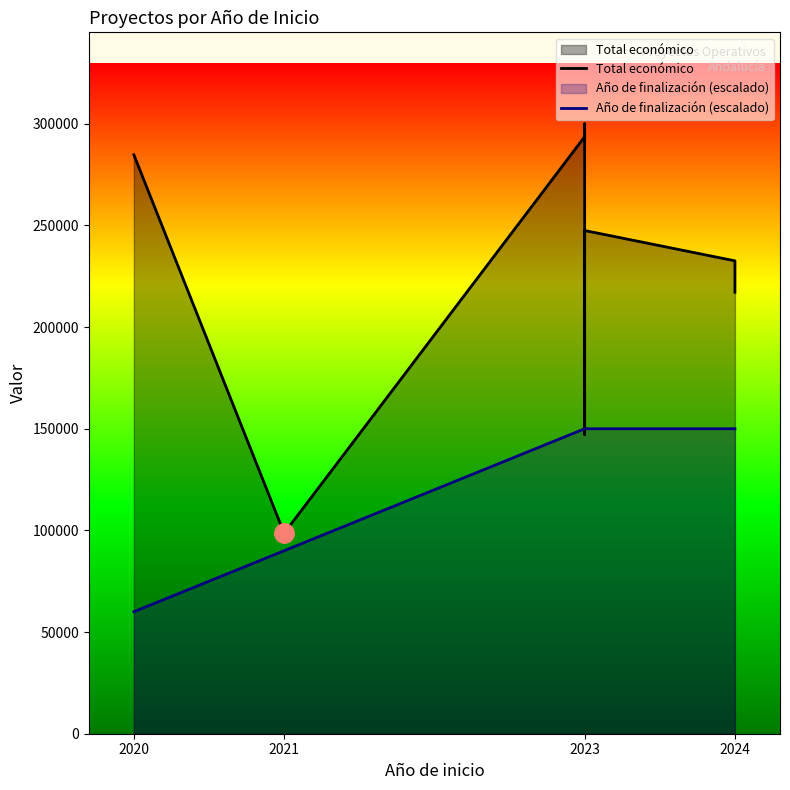

Does the chart display data point markers on the line(s)?

No